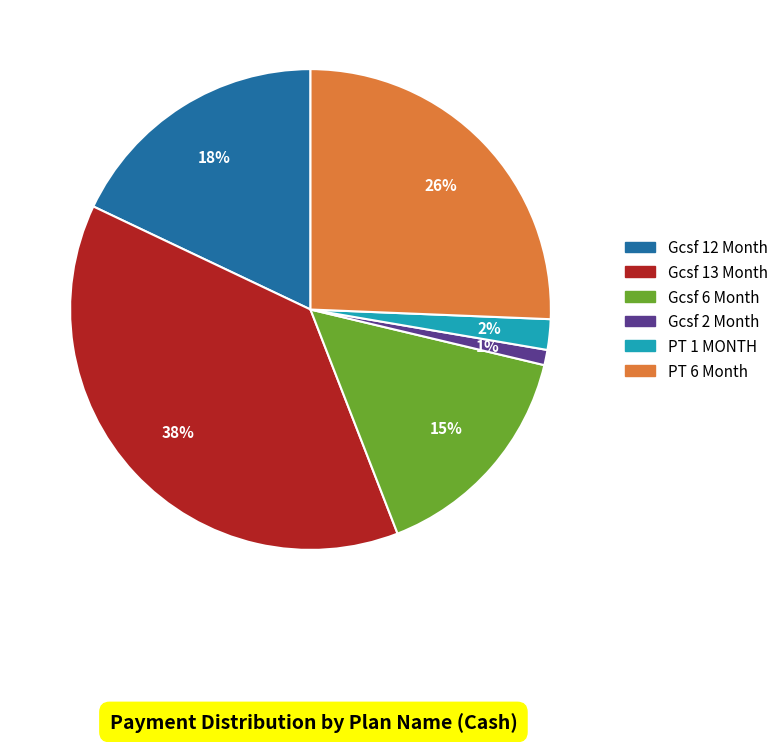

To the nearest percent, what is the average slice percentage?

17%